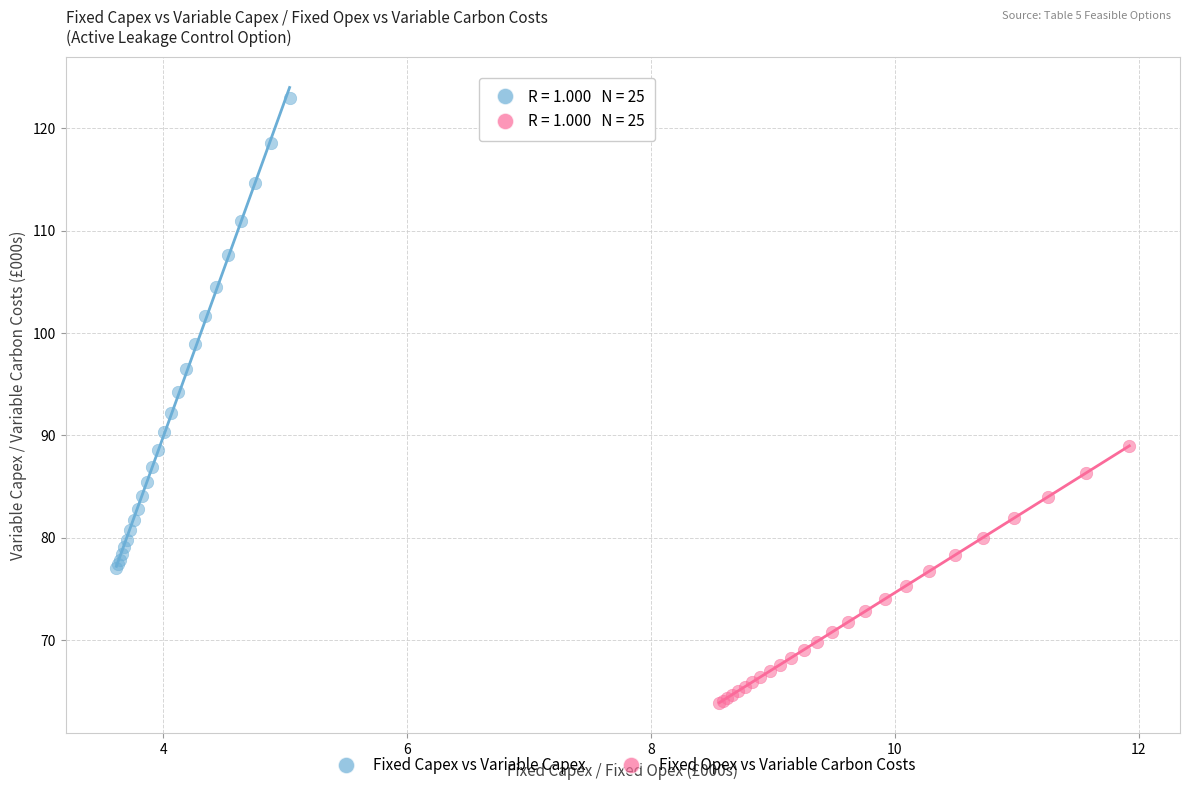

Which series has the widest spread of Y values?

Fixed Capex vs Variable Capex